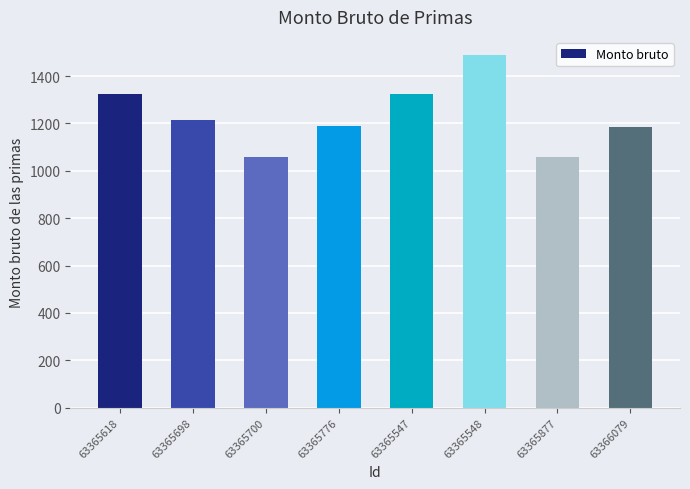

What is the difference between the second highest and minimum values?

267